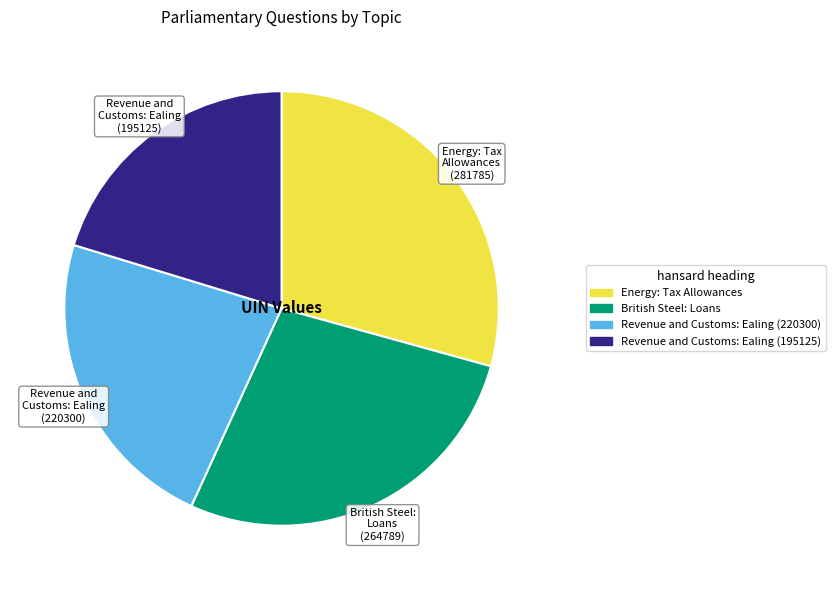

Between Revenue and Customs: Ealing (195125) and Revenue and Customs: Ealing (220300), which is larger?

Revenue and Customs: Ealing (220300)